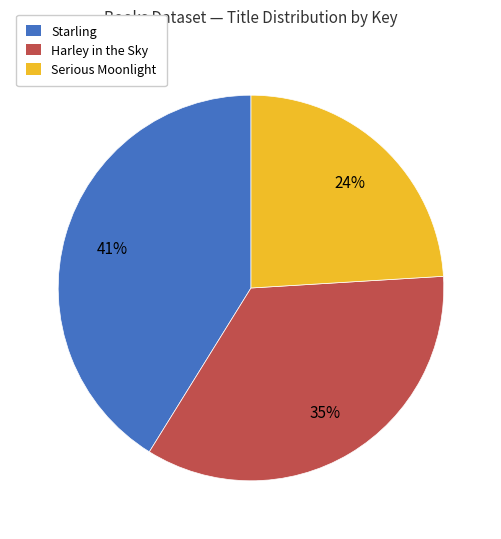

To the nearest percent, what is the difference between the largest and smallest slice percentages?

17%